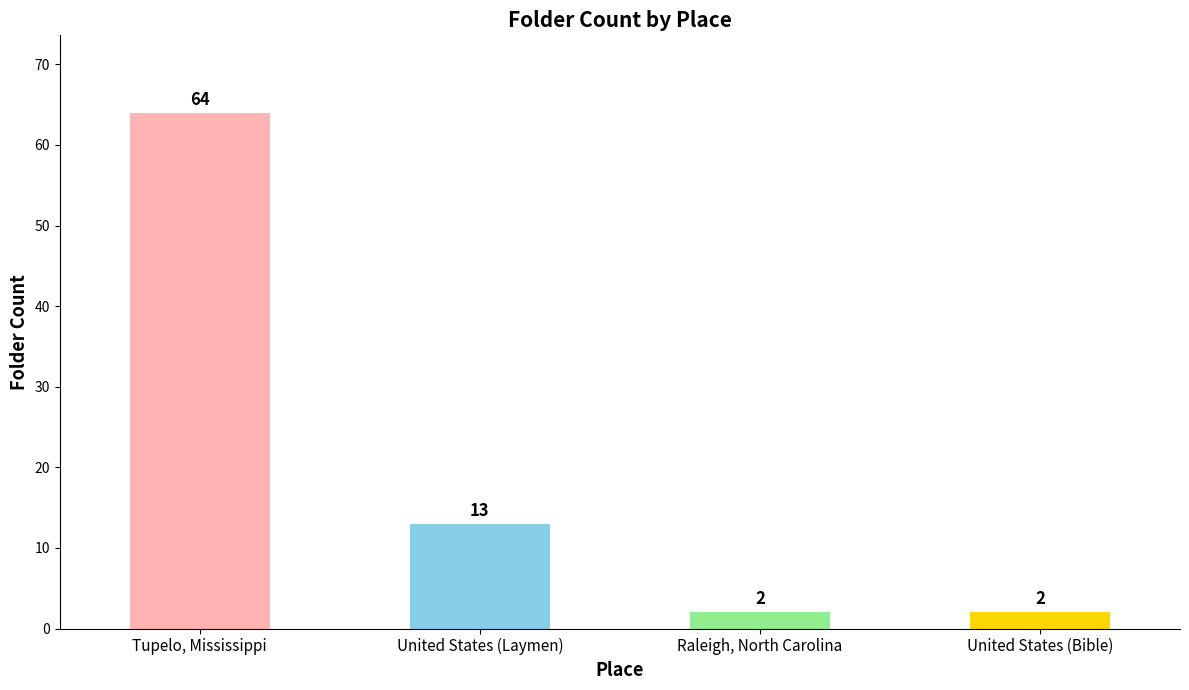

Approximately how many times larger is the value at United States (Bible) compared to United States (Laymen)?

0.2